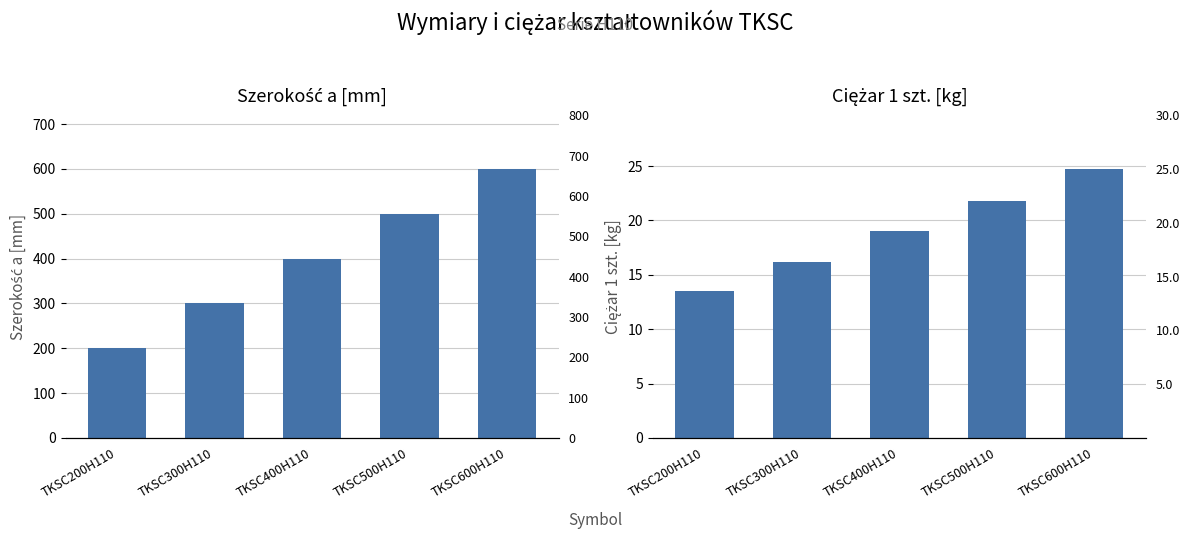

What is the total value across all series at TKSC400H110?

419.0